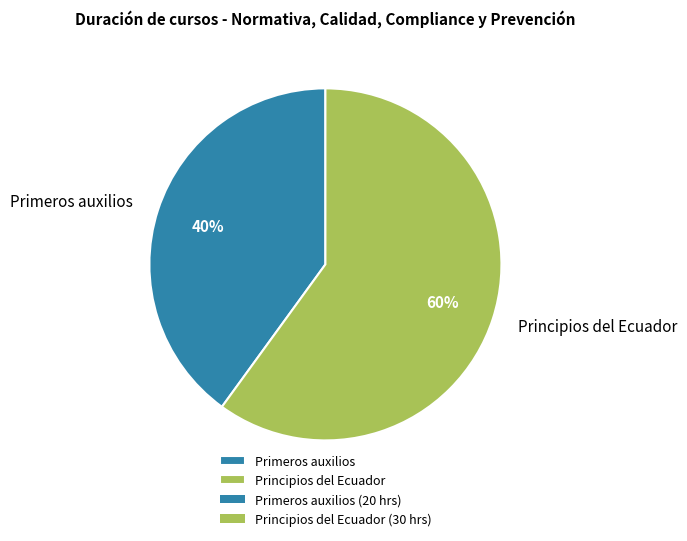

Count the number of slices in the pie.

2